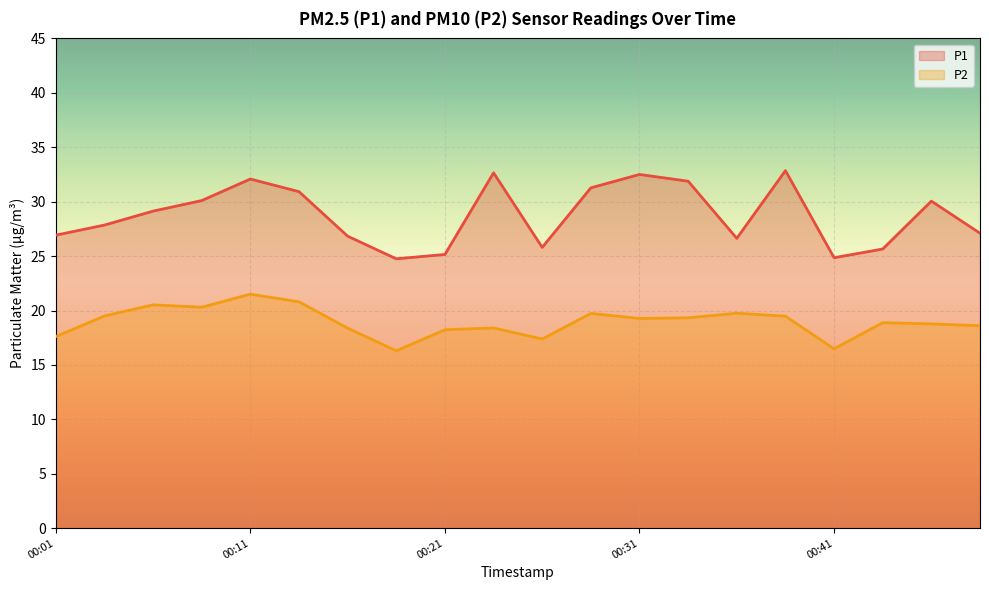

Reading left to right, extract all data points from this chart.

P1: 26.9	27.9	29.1	30.1	32.1	30.9	26.8	24.8	25.1	32.6	25.8	31.3	32.5	31.9	26.6	32.9	24.9	25.6	30.1	27.1
P2: 17.6	19.5	20.5	20.3	21.5	20.8	18.4	16.3	18.2	18.4	17.4	19.7	19.3	19.3	19.8	19.5	16.5	18.9	18.8	18.6